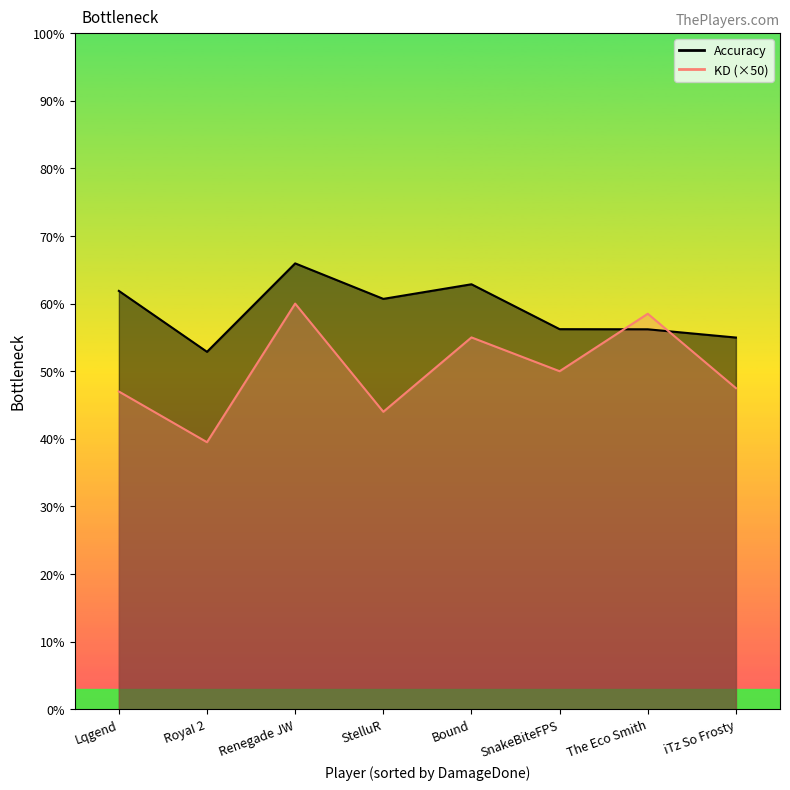

Which category has the highest value across all series?

Renegade JW